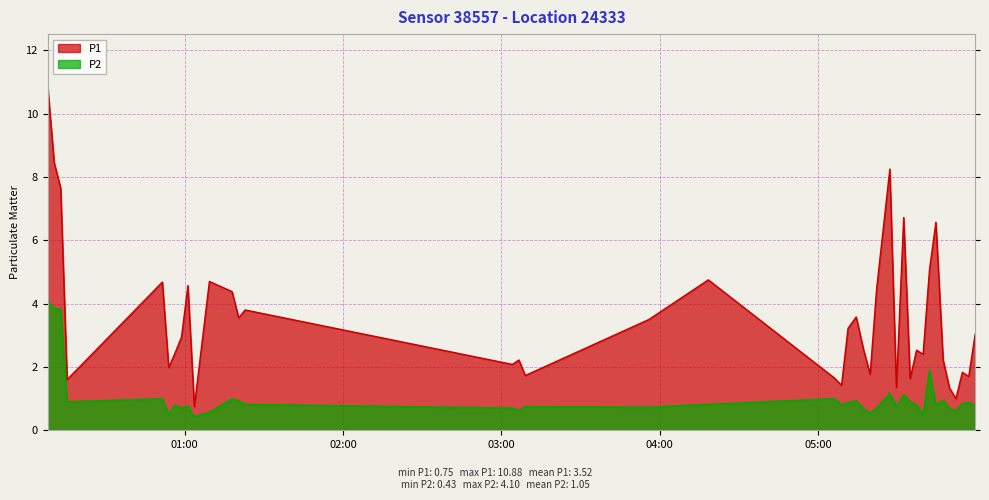

True or false: P2 and P1 cross at least once.

False